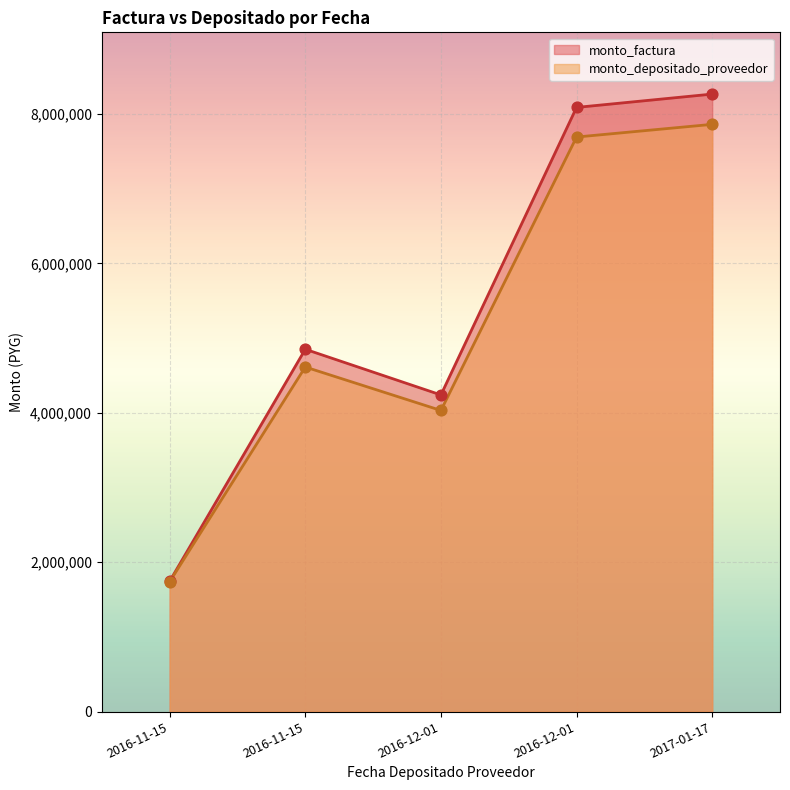

At which category is the sum across all series the highest?

2017-01-17